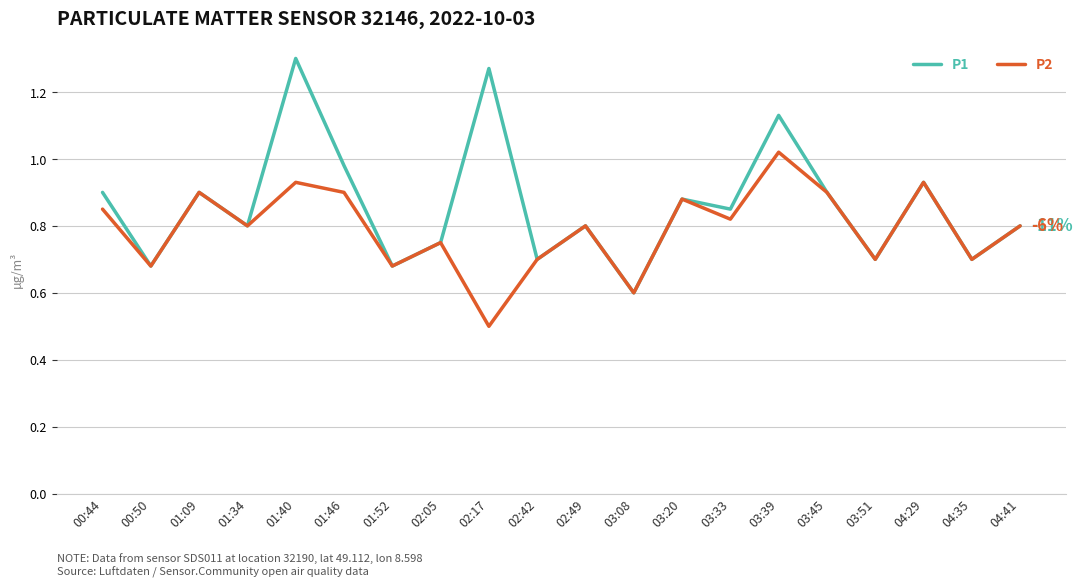

What is the smallest value displayed?

0.5